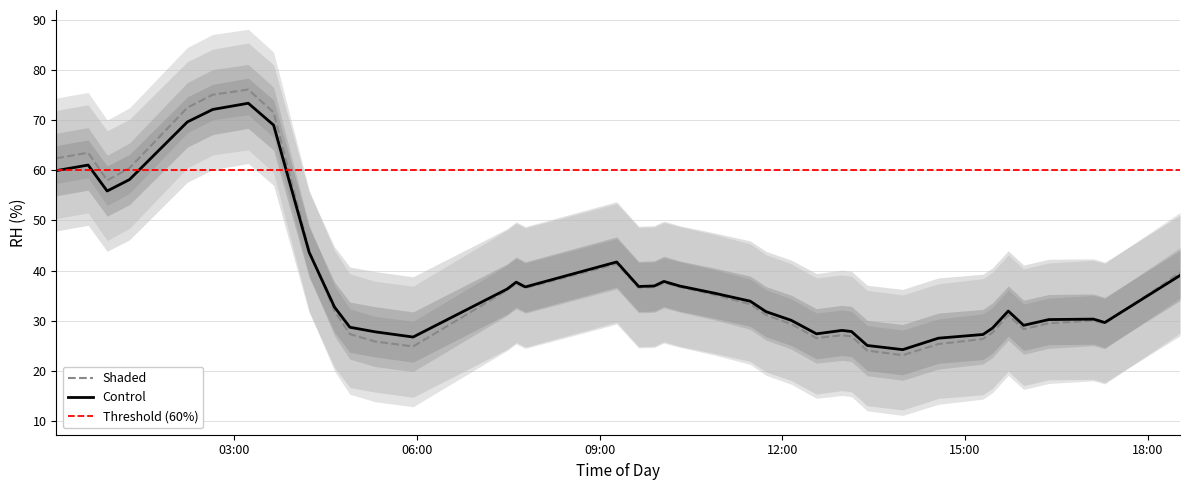

How many categories are shown in the chart?

40